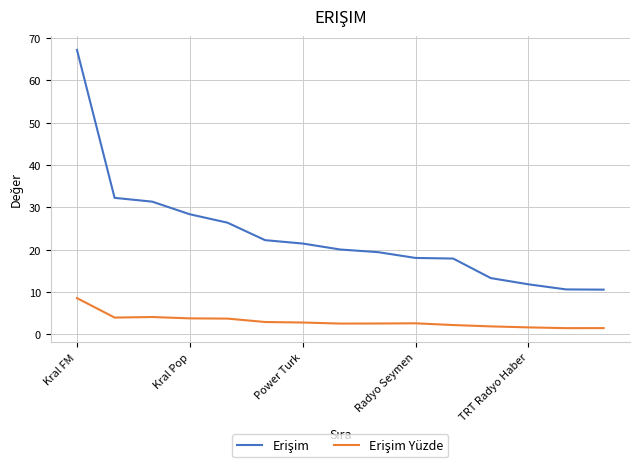

What is the smallest value displayed?

1.5